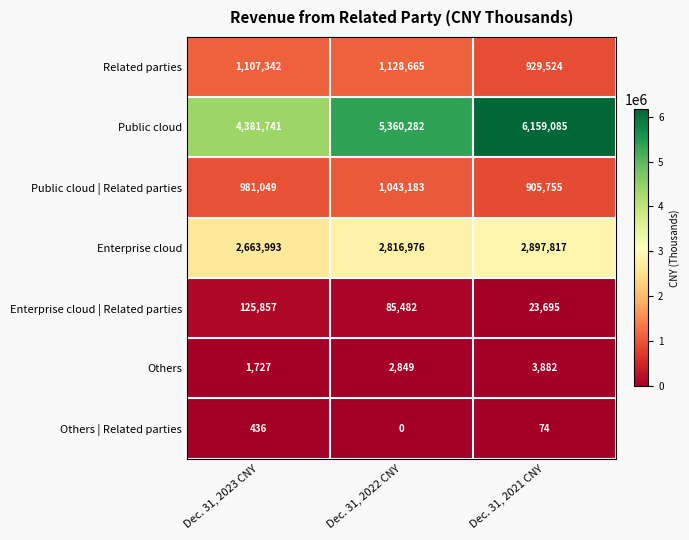

Rank the series by their maximum value, from lowest to highest.

Others | Related parties, Others, Enterprise cloud | Related parties, Public cloud | Related parties, Related parties, Enterprise cloud, Public cloud